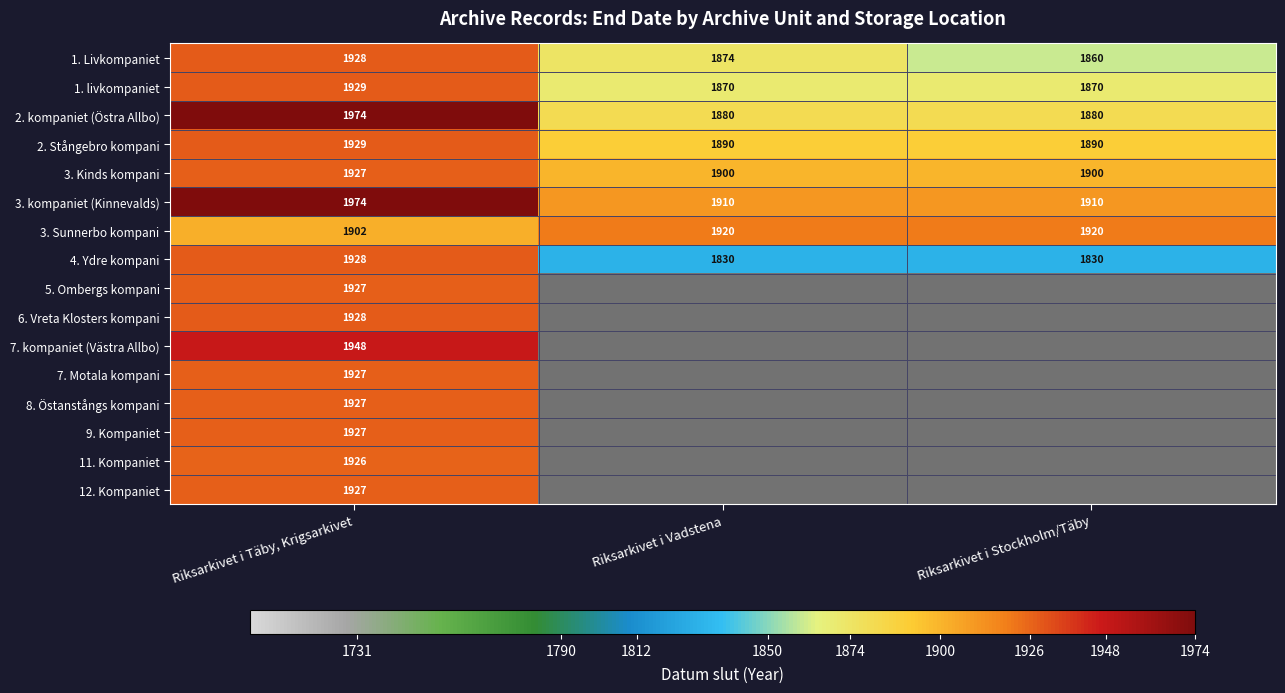

True or false: 1. Livkompaniet has a value of 1928 at Riksarkivet i Täby, Krigsarkivet.

True